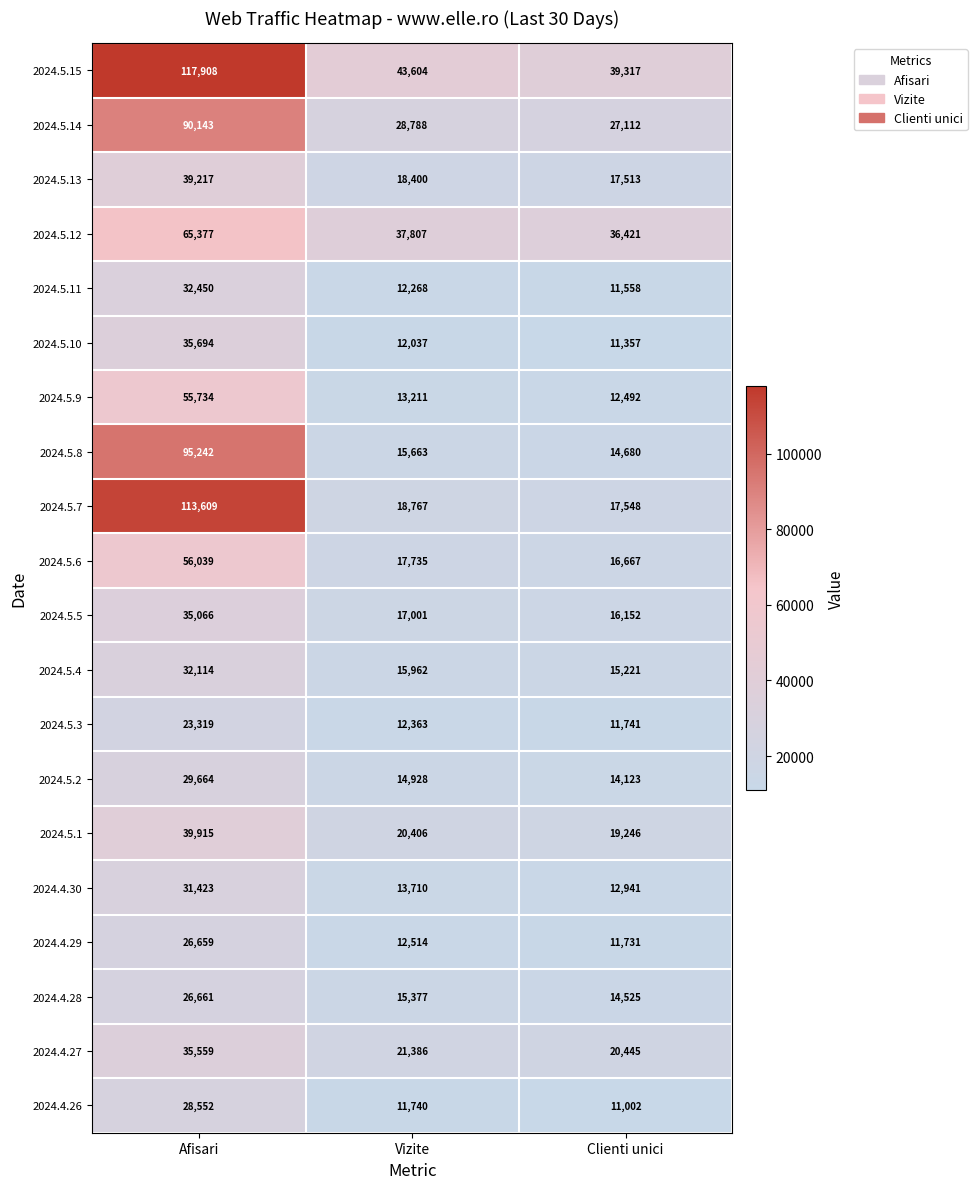

Which series has the largest range (max minus min)?

2024.5.7